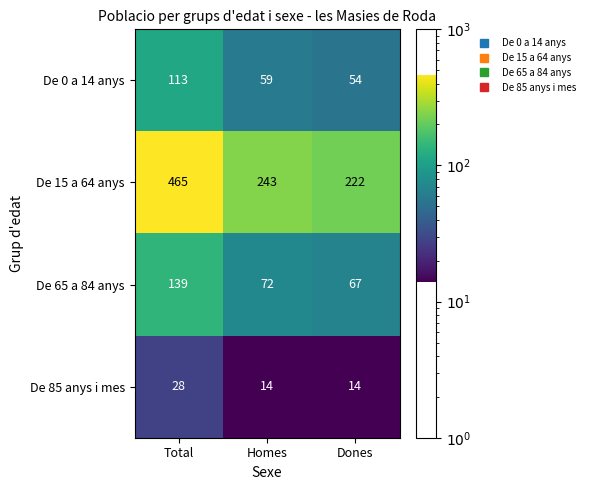

At which category is the sum across all series the highest?

Total